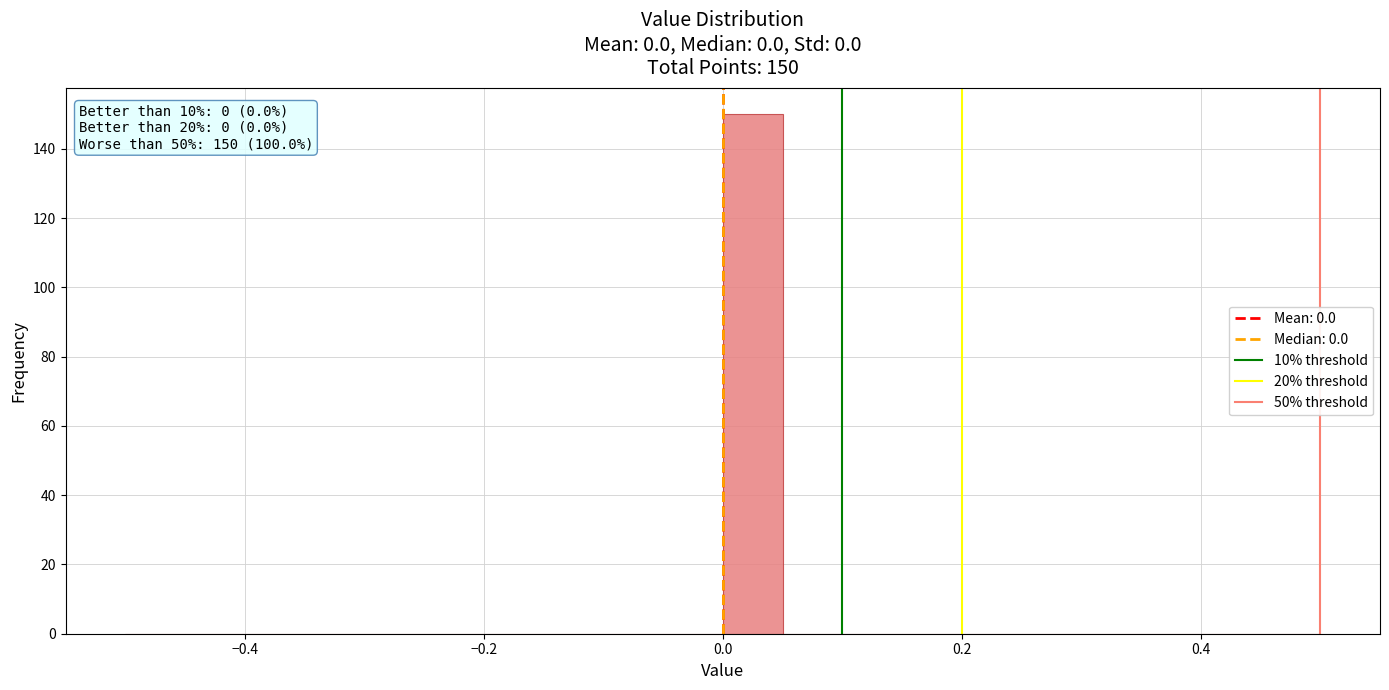

Around what value on the x-axis is the tallest bar? Give the approximate position of its centre, as read against the axis.

0.02